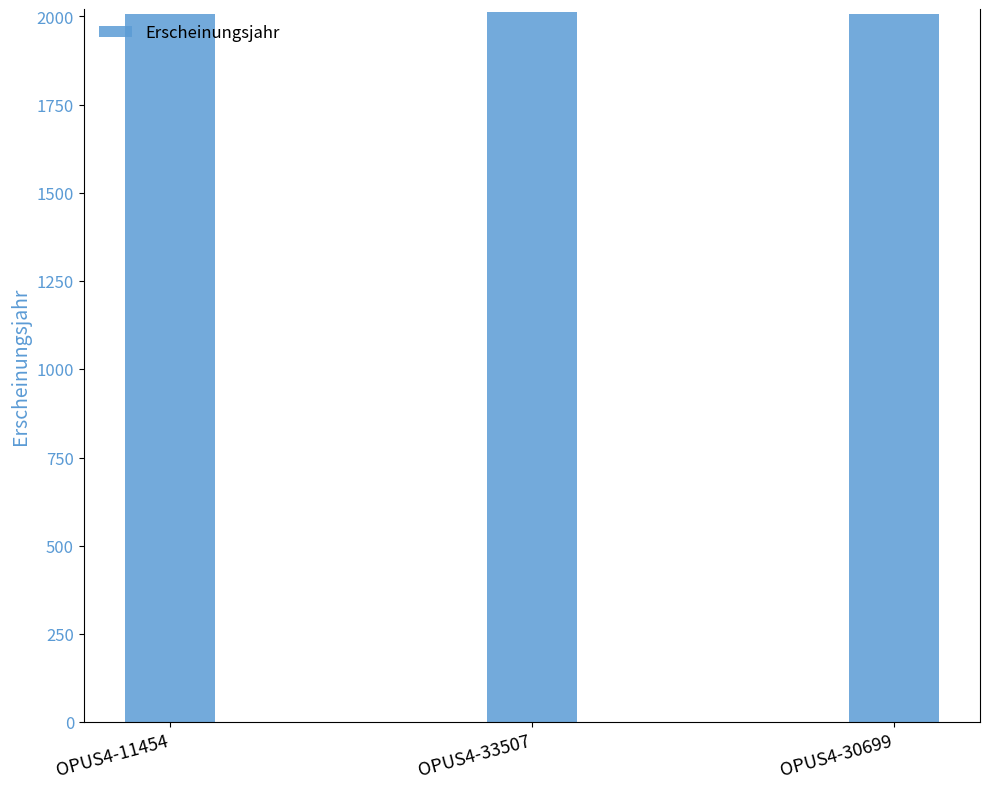

How many data points are above 2007?

1